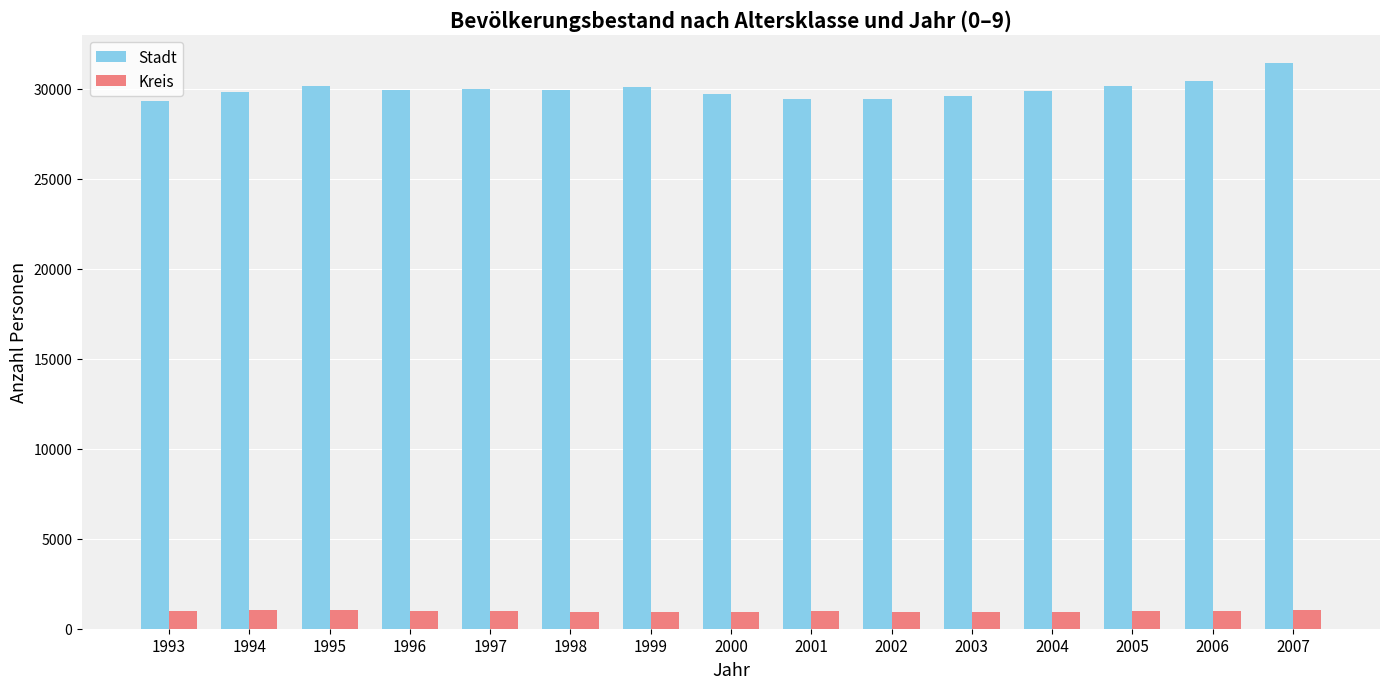

What is the value of the Stadt bar at the 12th from the left?

29840